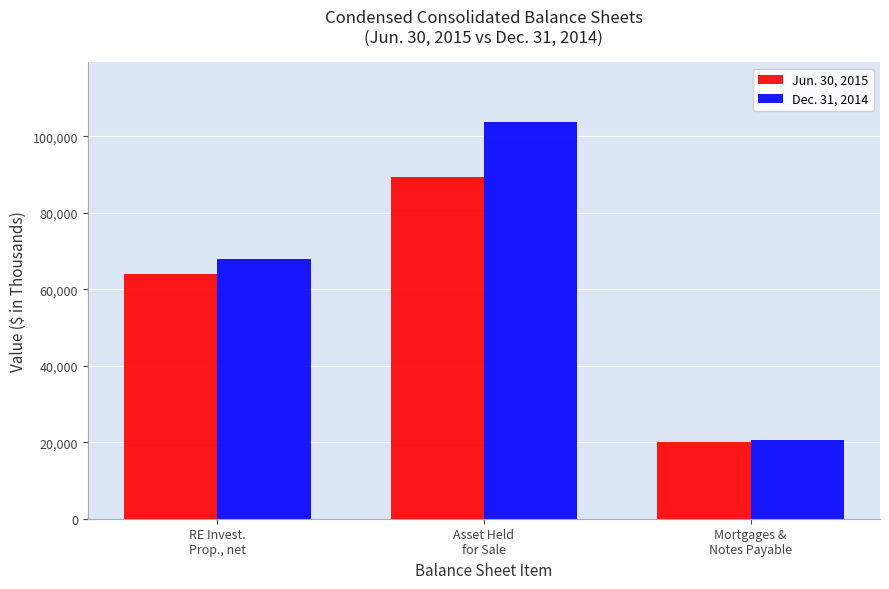

What is the label of the 3rd bar from the right?

RE Invest.
Prop., net